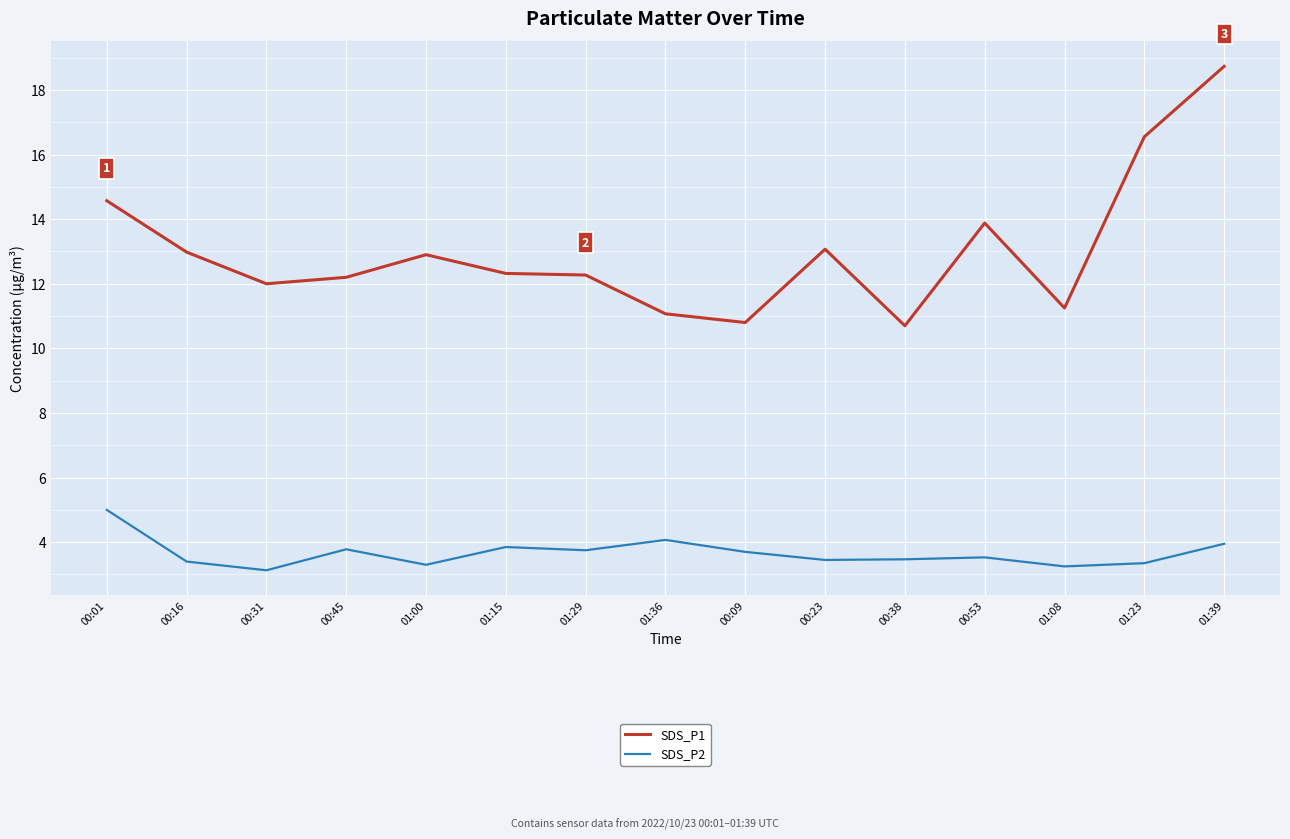

In SDS_P2, how many points are higher than both neighbors (excluding endpoints)?

4